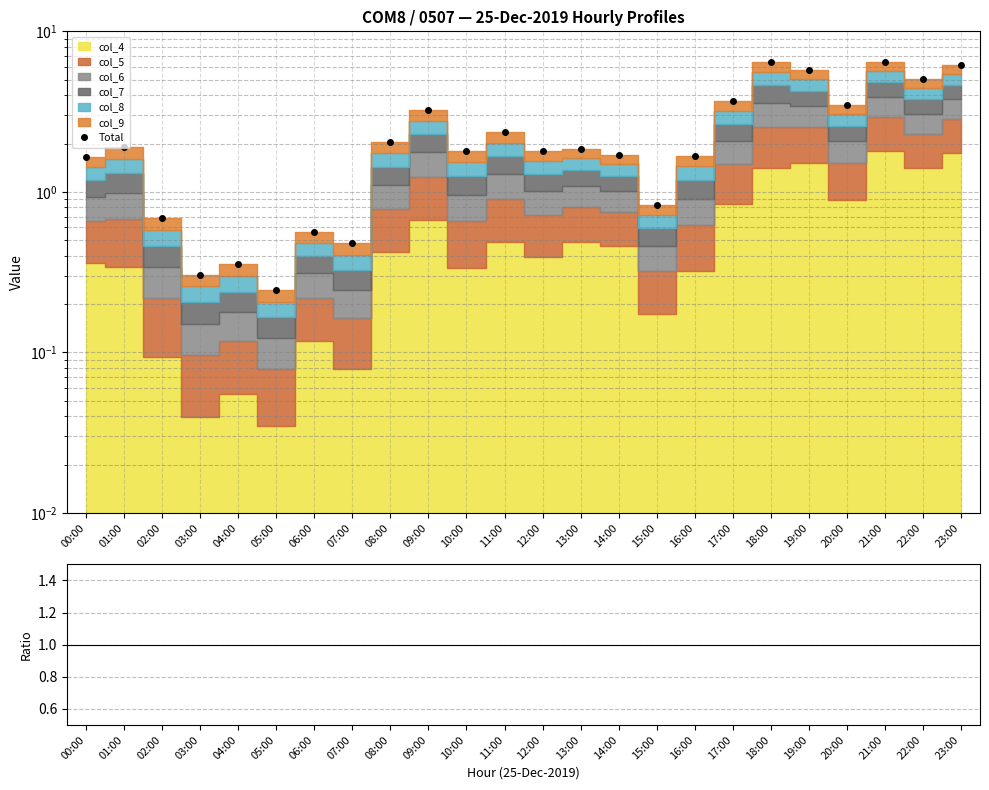

Which label corresponds to the smallest value in the chart?

05:00